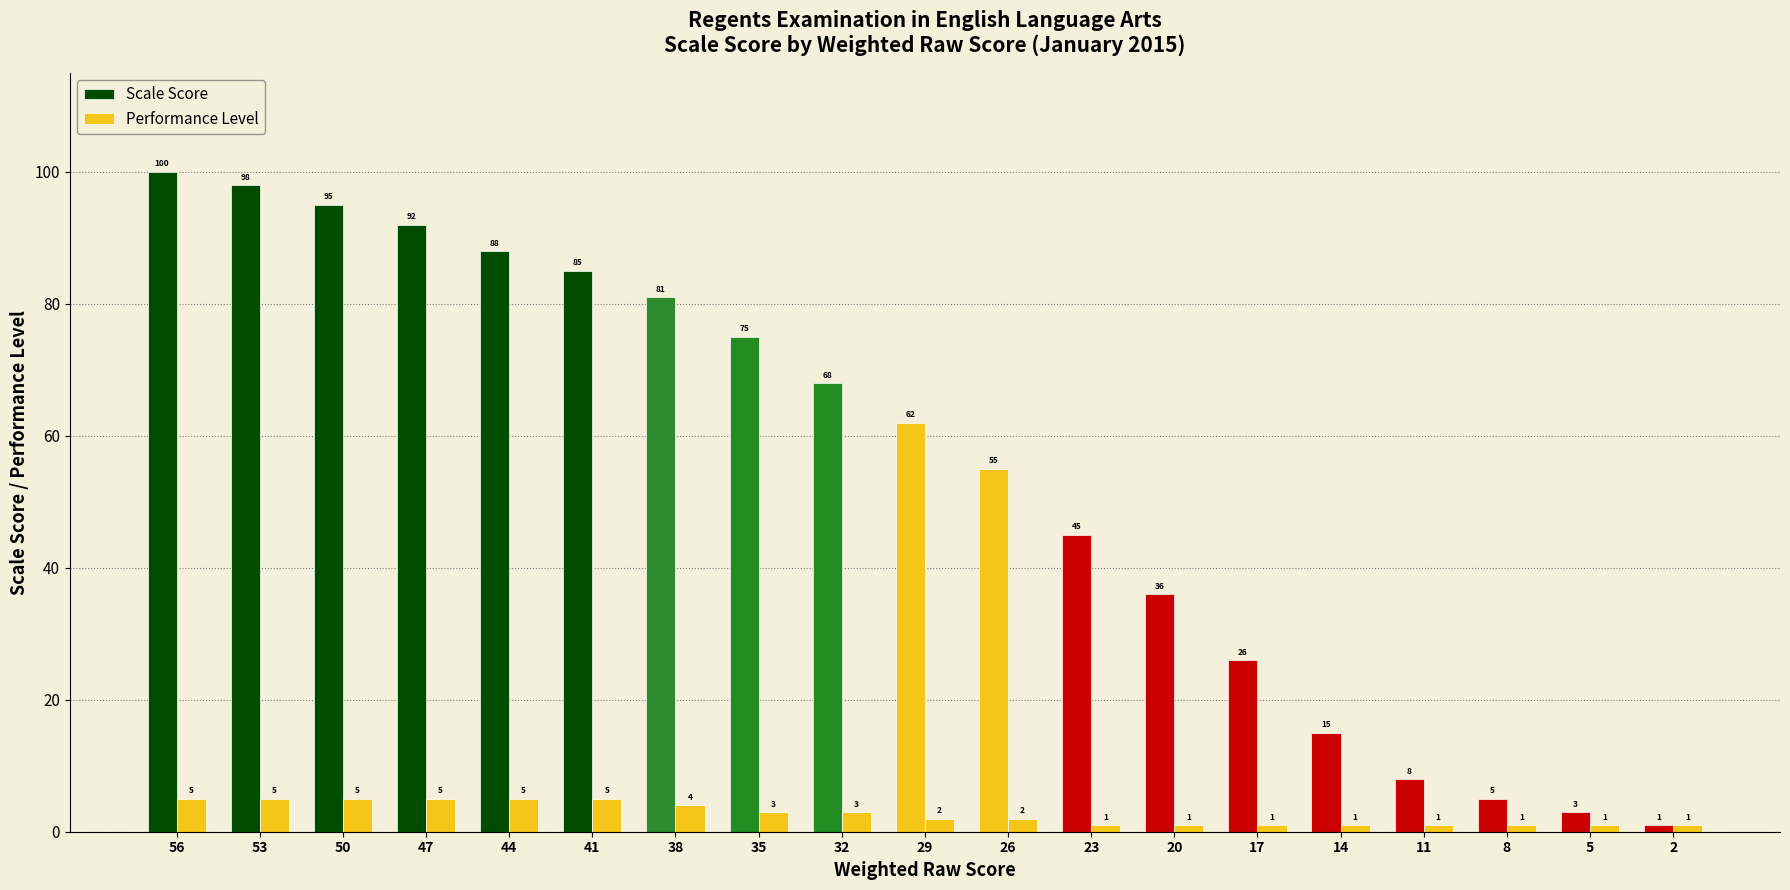

Does the chart contain any negative values?

No